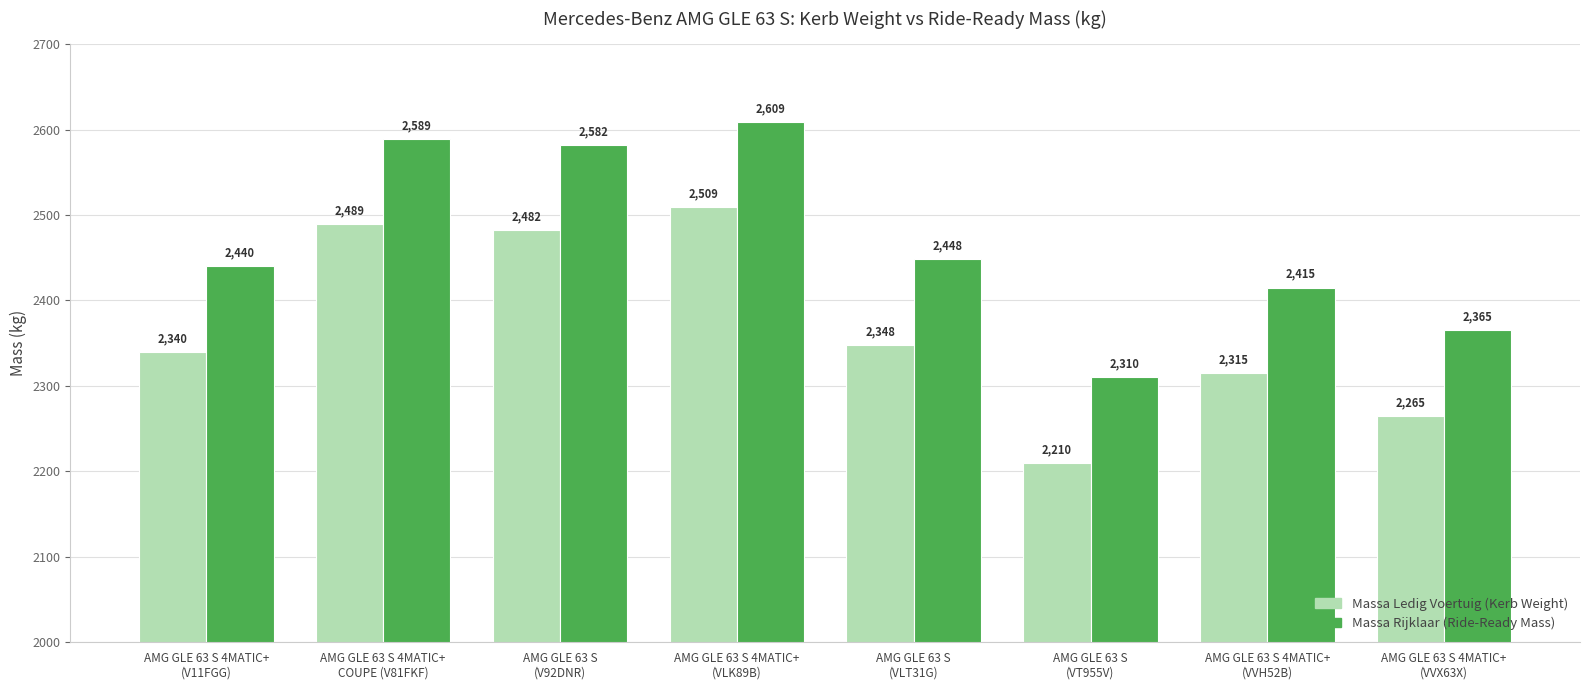

What is the minimum value shown in the chart?

2210